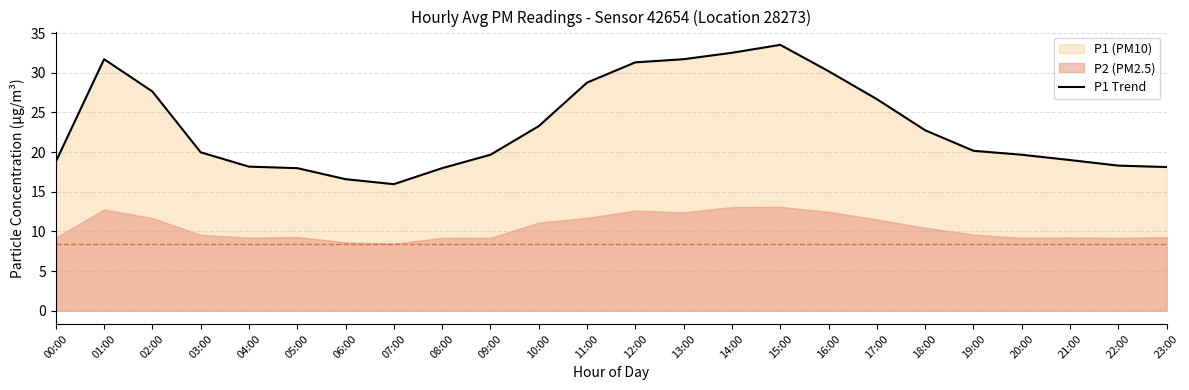

Reading left to right, what are all the values shown in this chart?

18.8	31.7	27.6	20.0	18.2	18.0	16.6	15.9	18.0	19.7	23.3	28.8	31.3	31.7	32.5	33.5	30.2	26.7	22.8	20.2	19.7	19.0	18.3	18.1